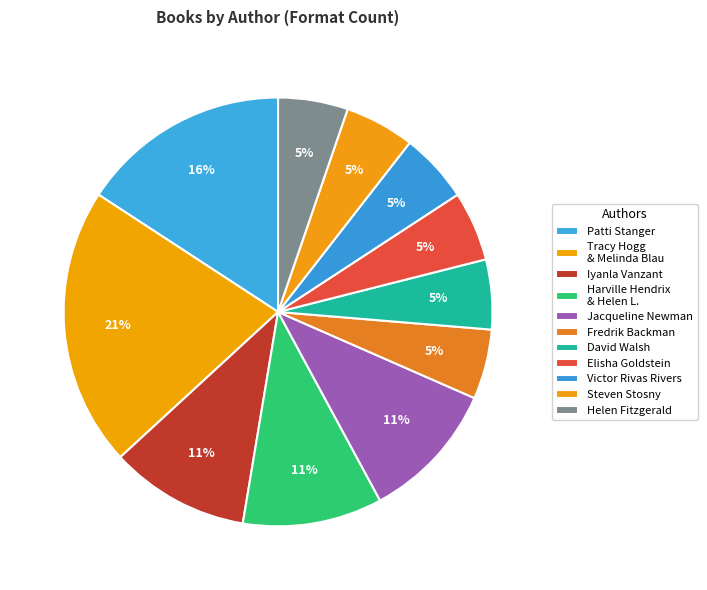

Count the number of slices in the pie.

11